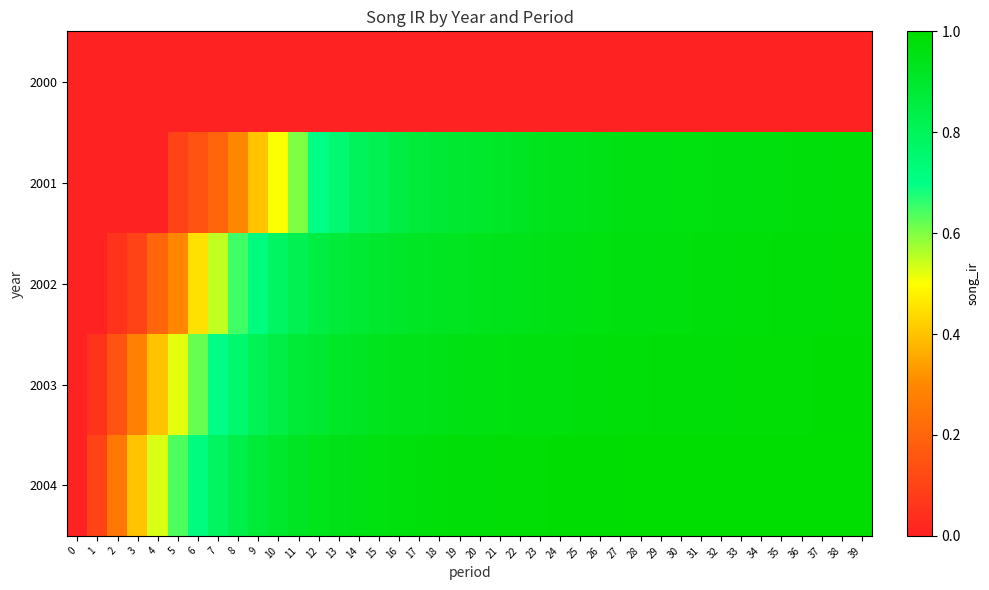

Between 37 and 35, which is larger?

37